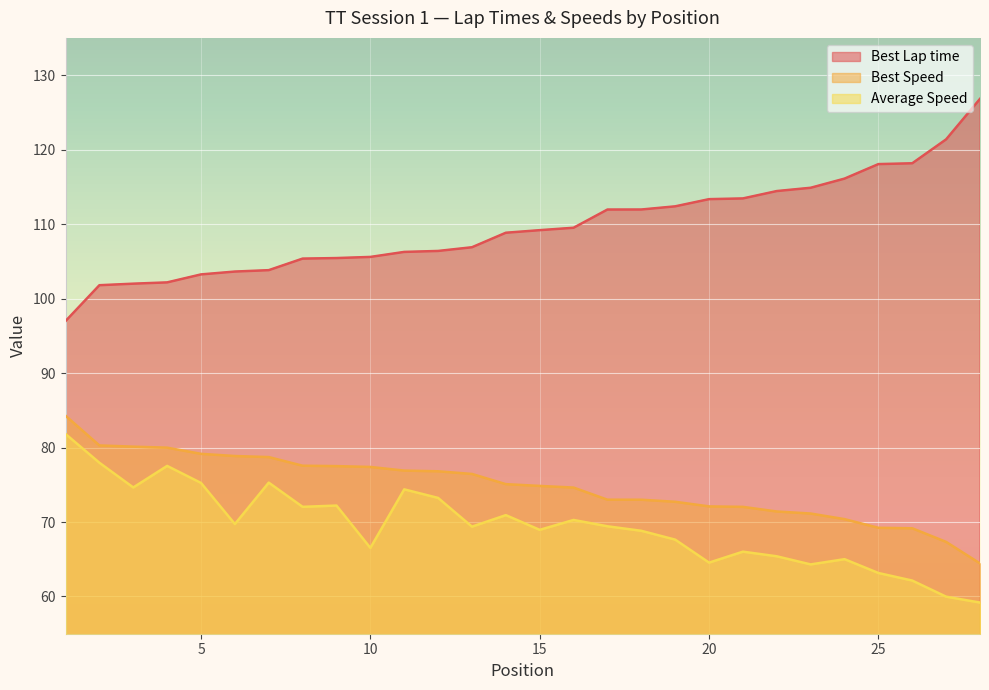

What is the maximum value for Best Speed?

84.3